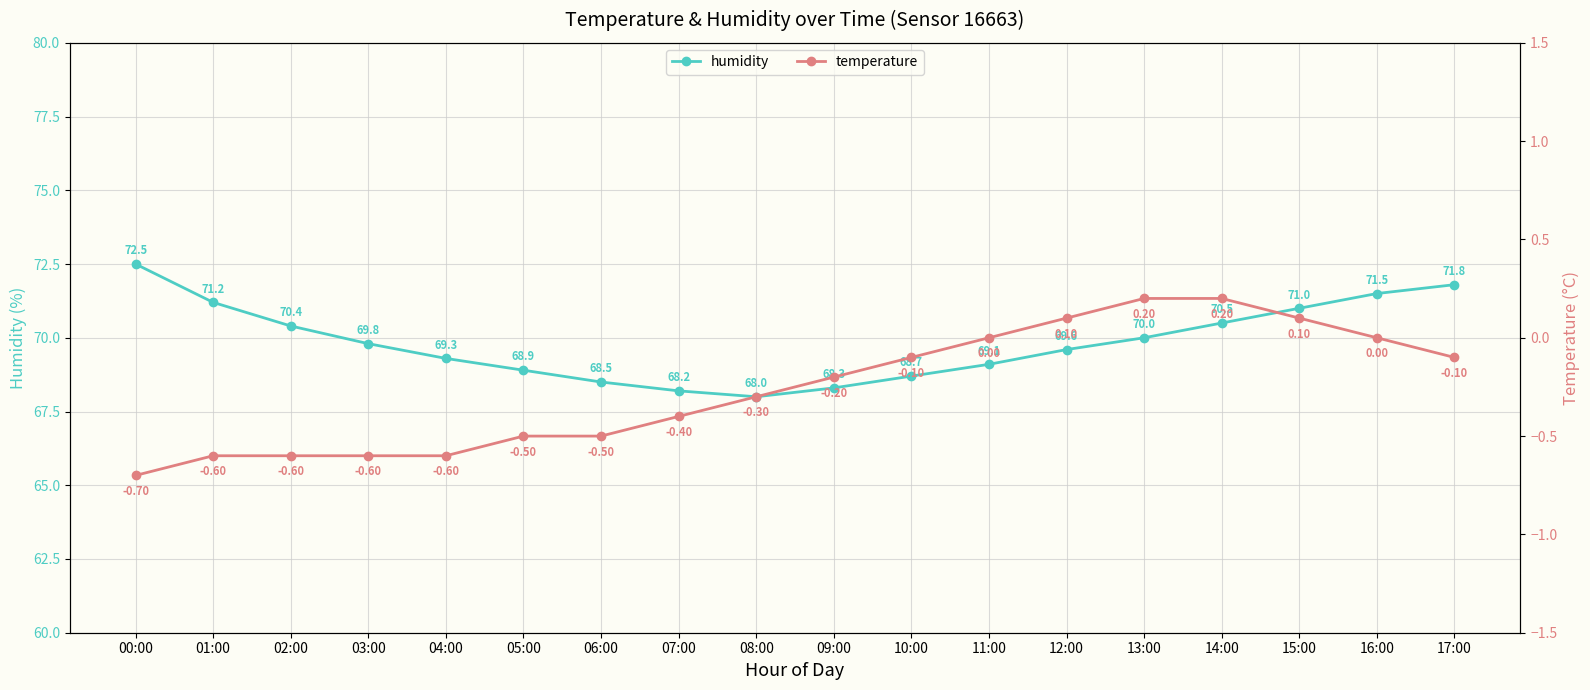

Between 06:00 and 15:00, which is larger?

15:00